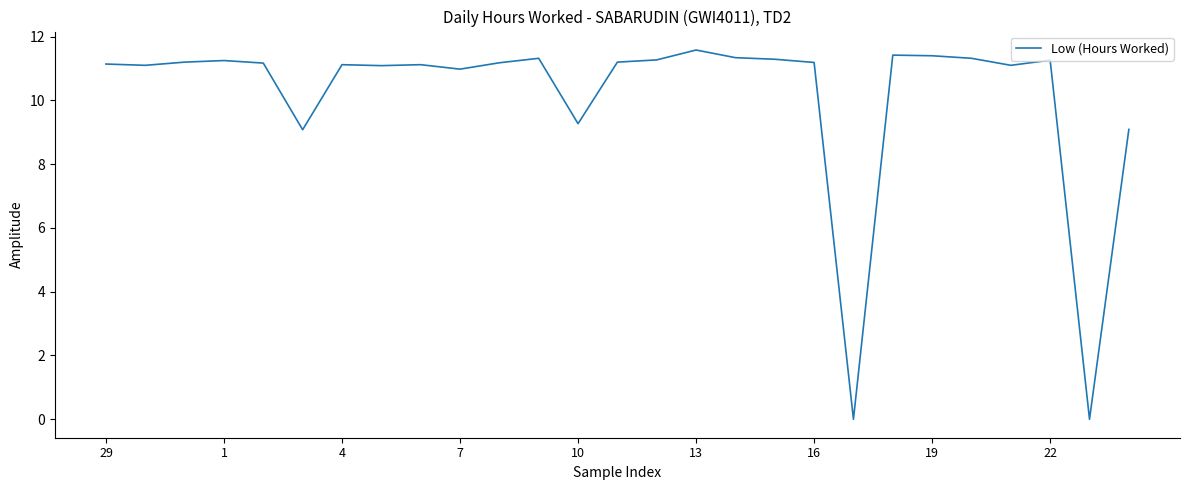

How many lines are shown in the chart?

1